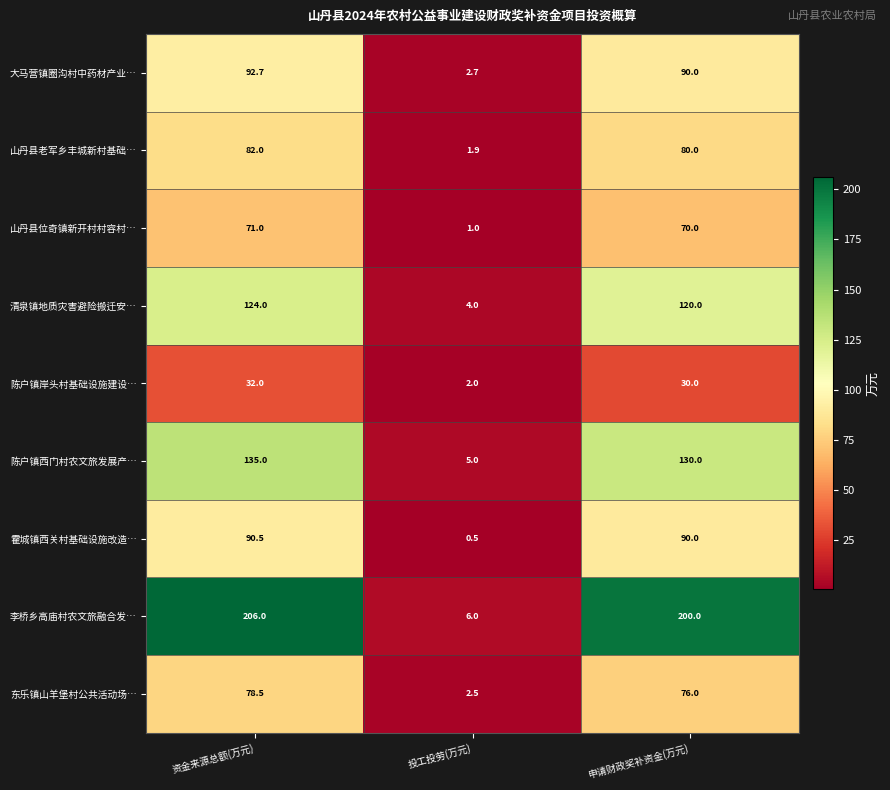

How many values in the 山丹县位奇镇新开村村容村… series are below 70?

1